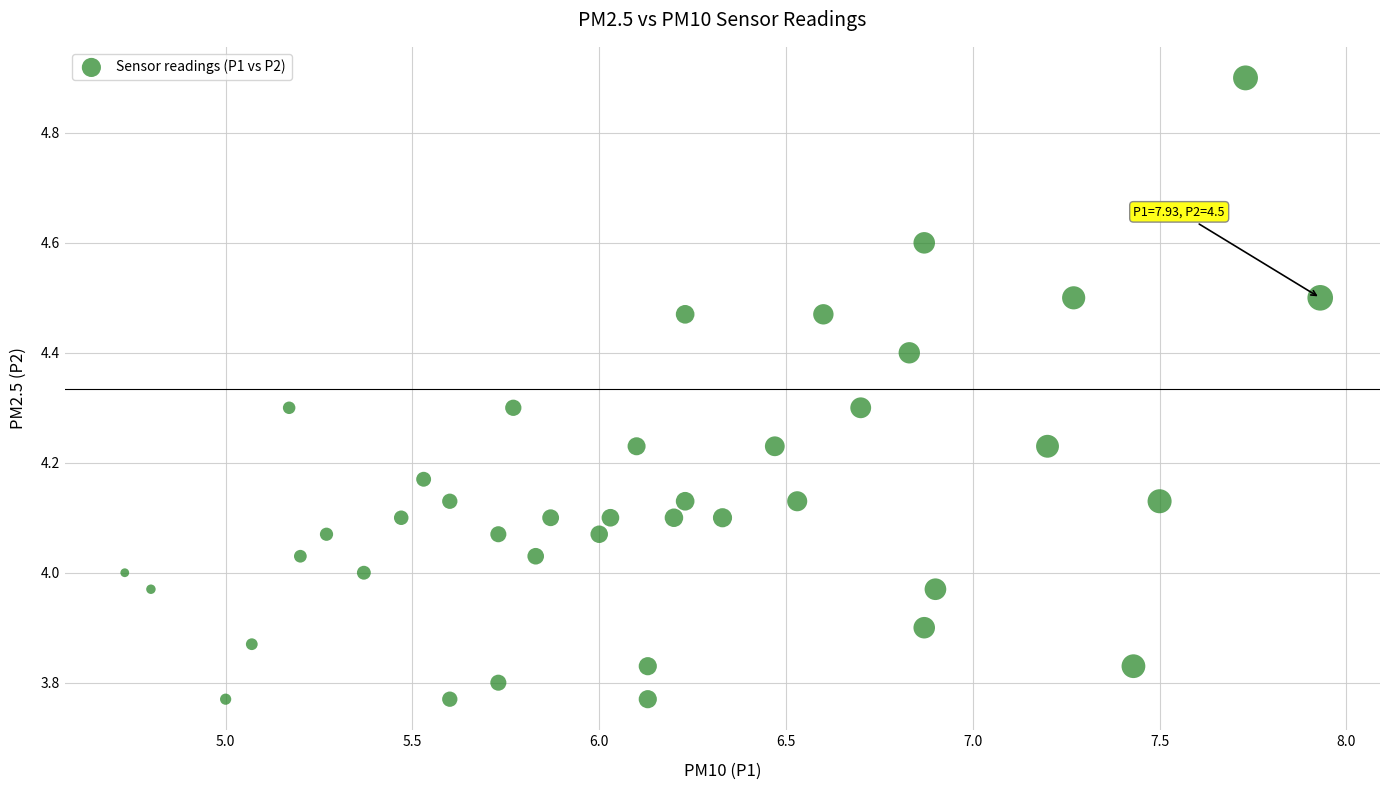

What is the range of X values (max minus min)?

3.2